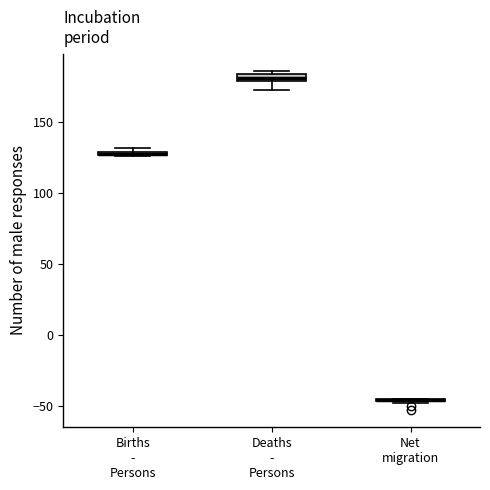

Where is the lower edge of the box for Deaths - Persons on the y-axis? The values are not printed on the chart, so give them approximately, as read against the axis.

180